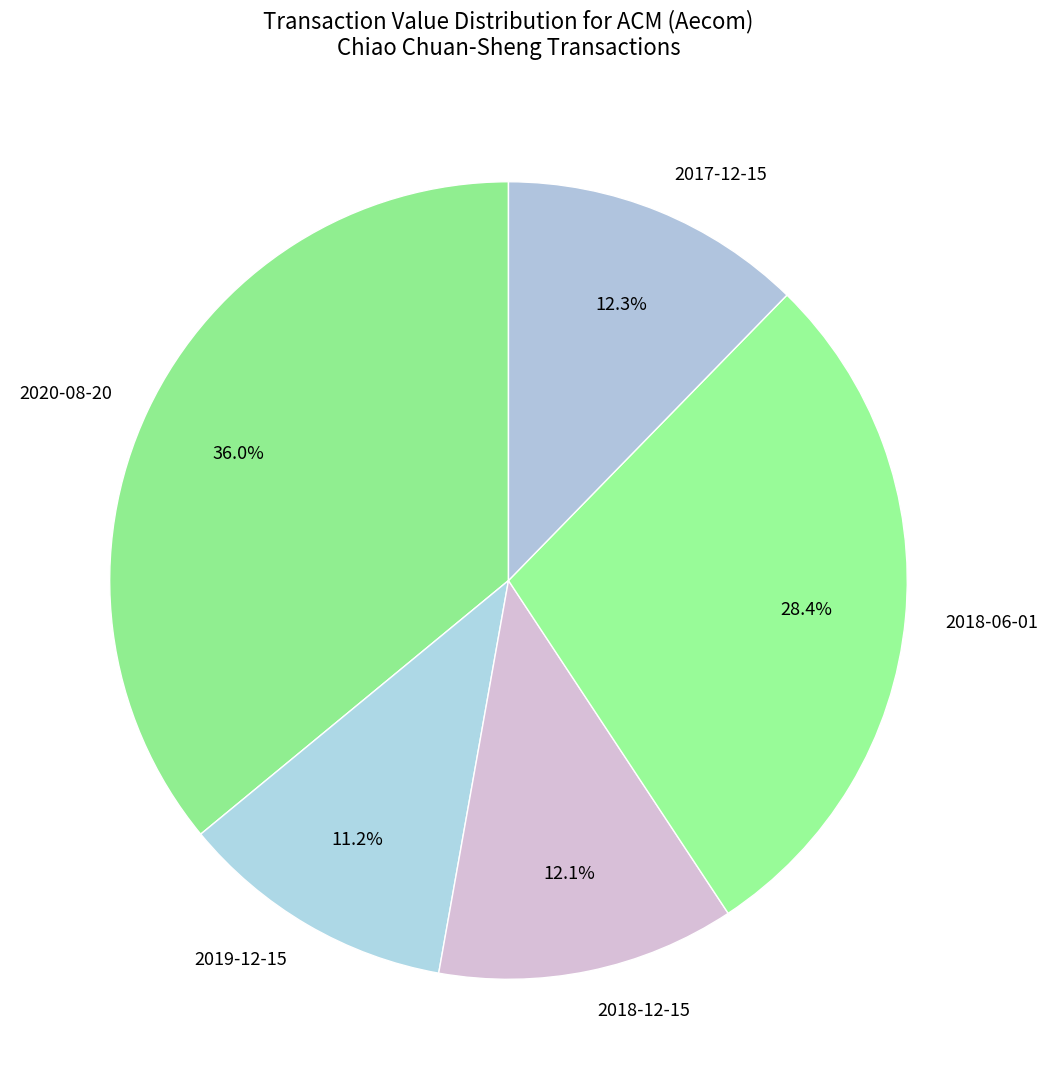

What portion of the pie excludes 2017-12-15?

87.7%